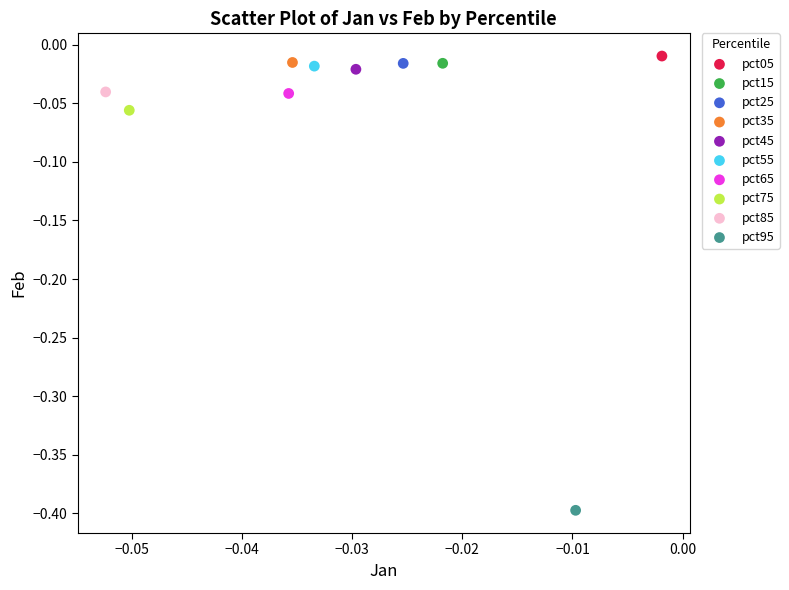

What are all the series names shown in the legend?

pct05, pct15, pct25, pct35, pct45, pct55, pct65, pct75, pct85, pct95